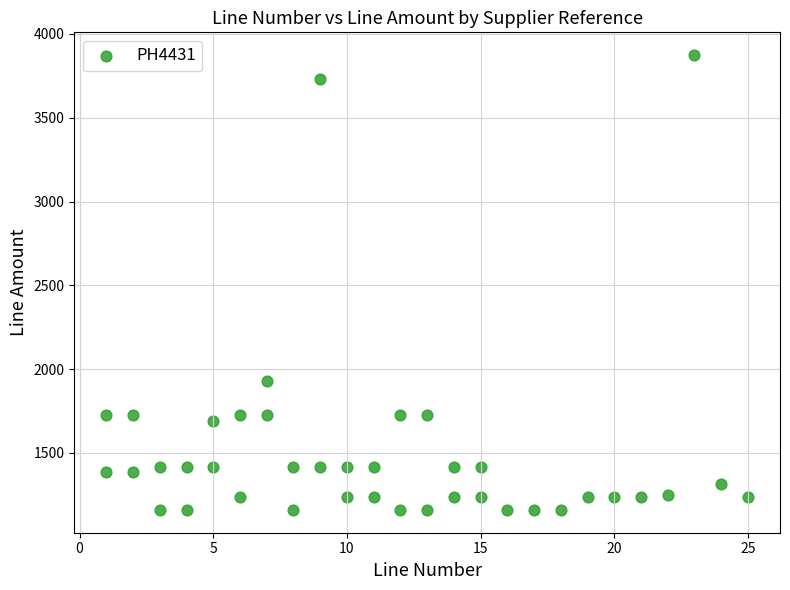

What is the range of Y values (max minus min)?

2714